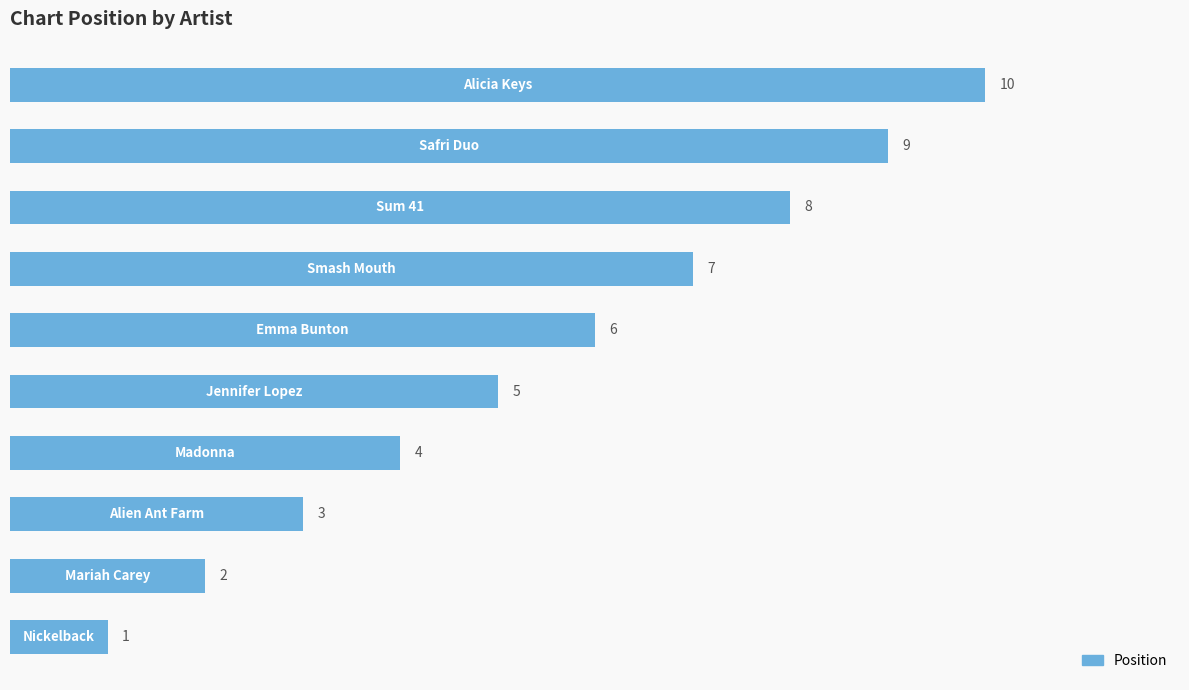

What is the maximum value shown in the chart?

10